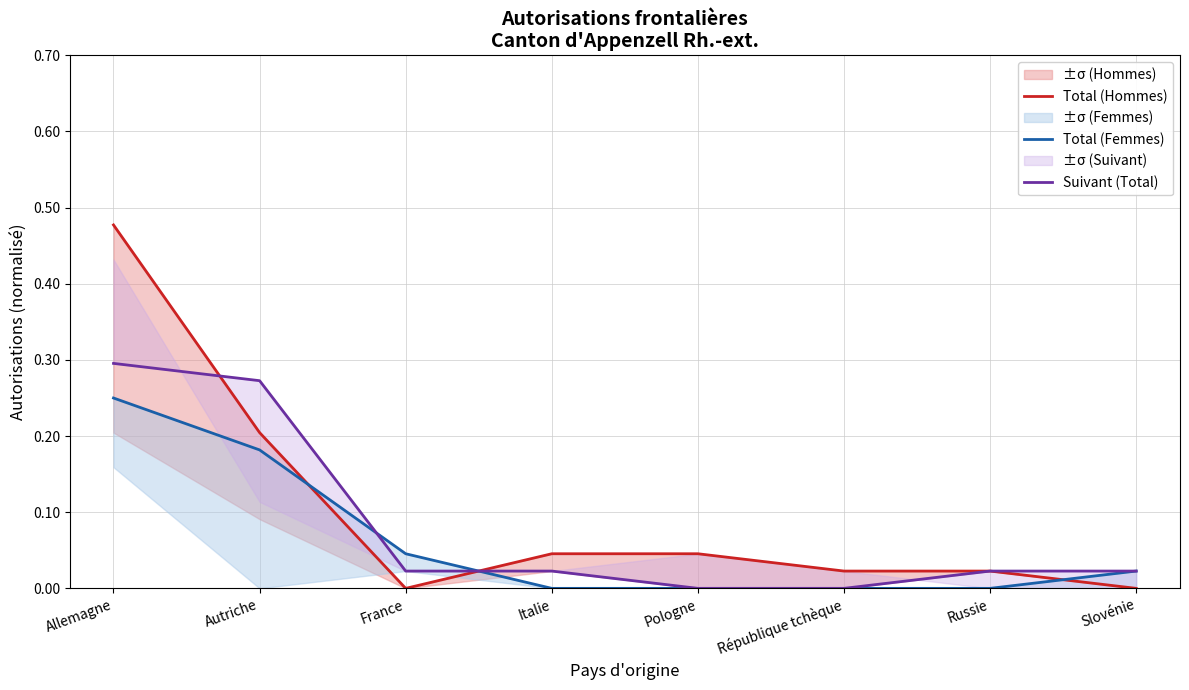

Is the value of Total (Hommes) at République tchèque greater than the value of Suivant (Total) at Autriche?

No